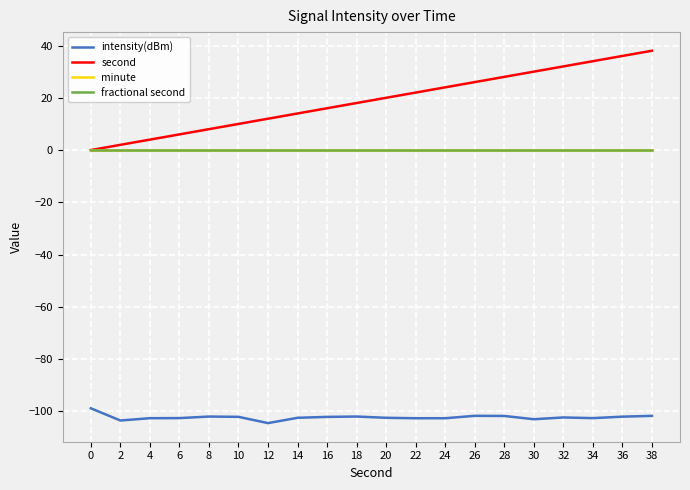

Does the chart display data point markers on the line(s)?

No